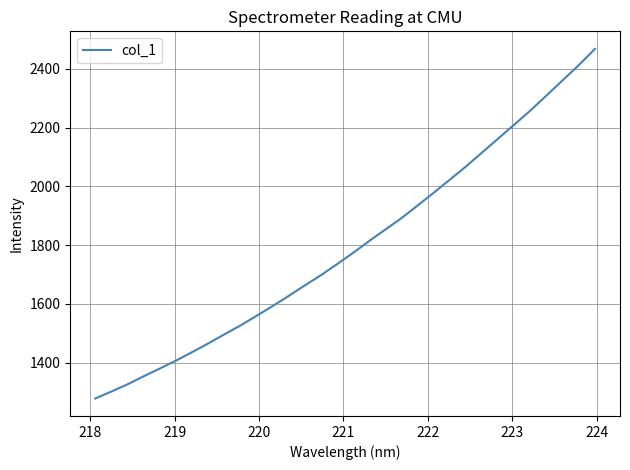

What is the difference between the maximum and minimum values?

1190.5